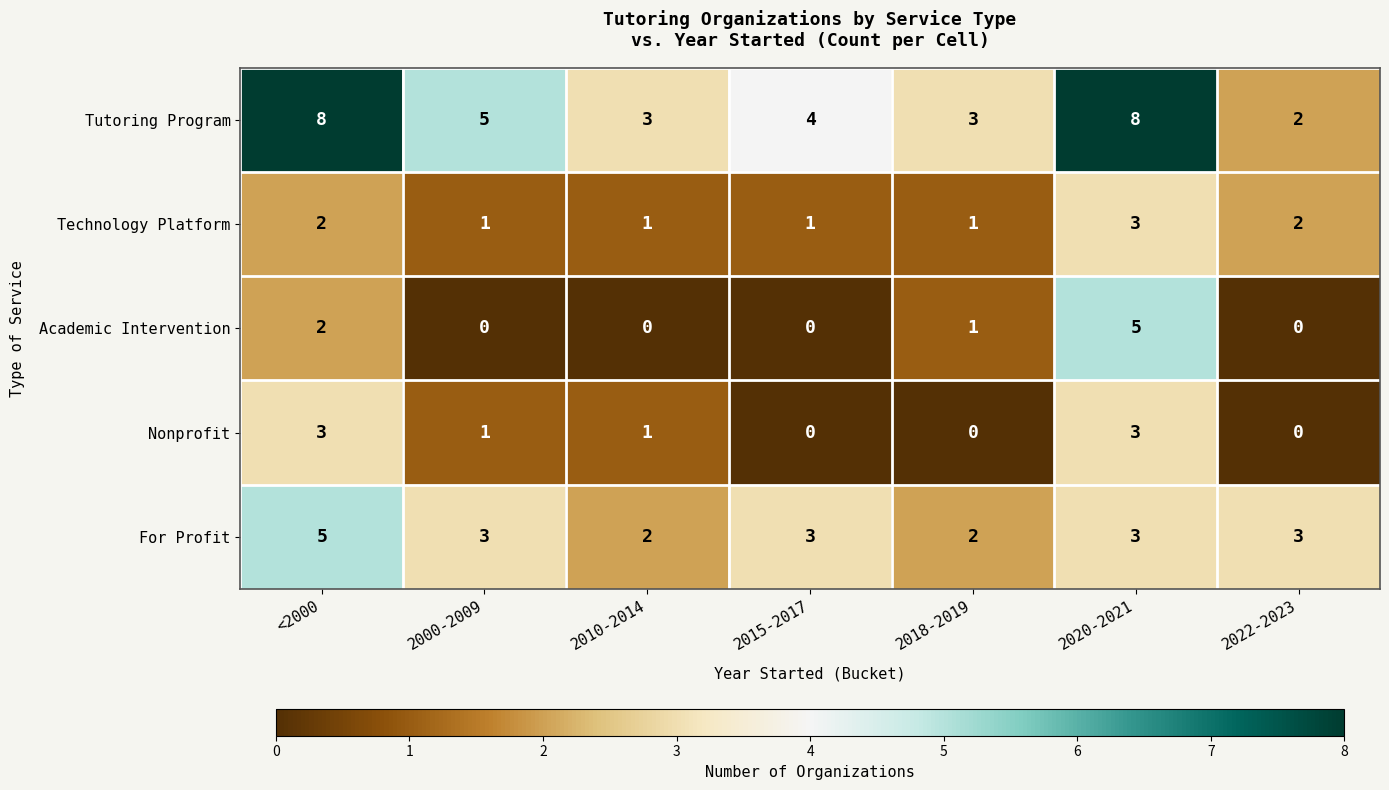

How many categories are shown in the chart?

7